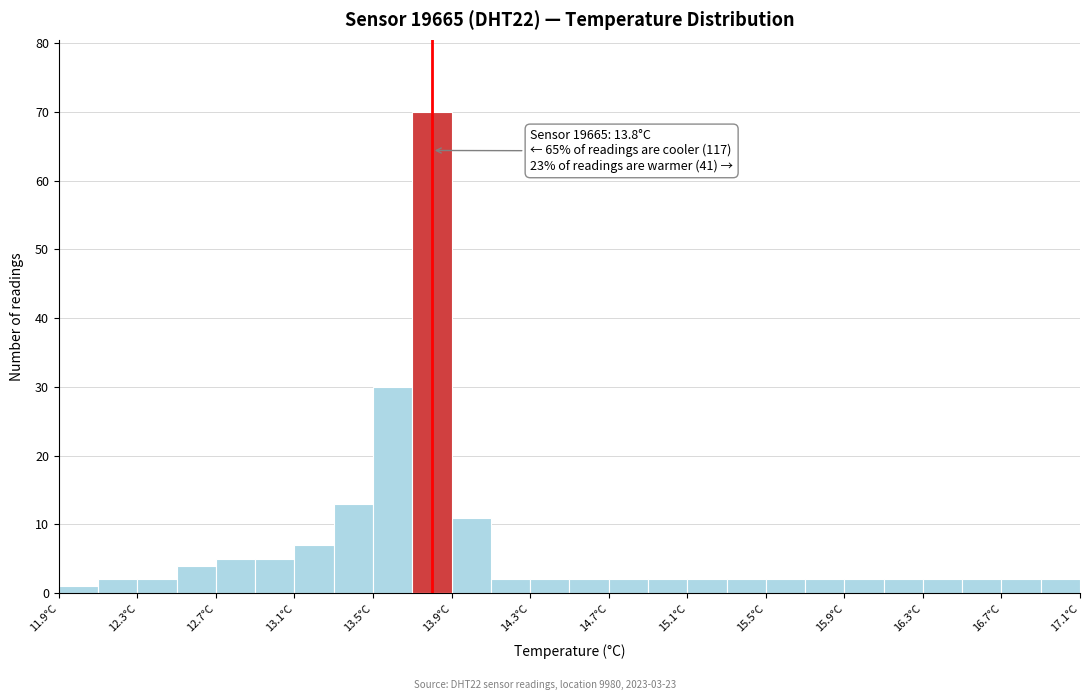

Which range on the x-axis has the tallest bar?

13.7 to 13.9